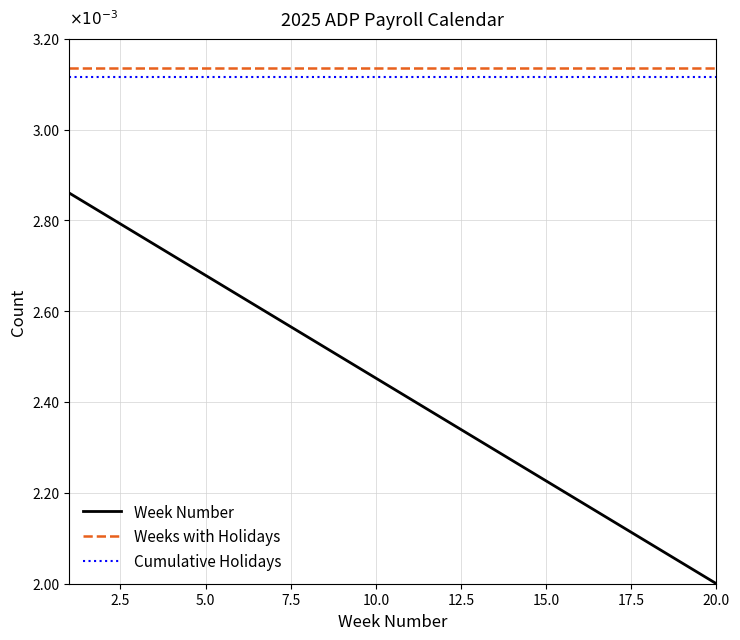

At how many categories does at least one series exceed 0?

20